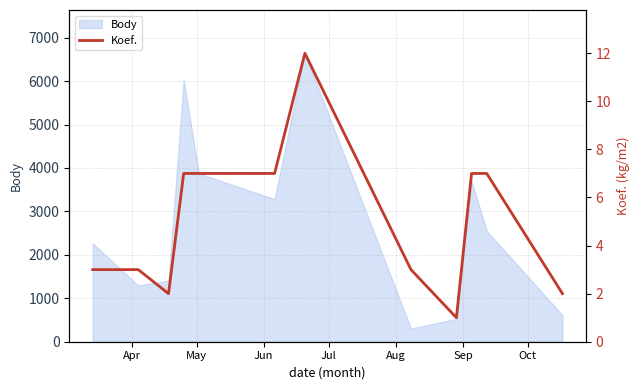

What is the maximum value for Body?

6640